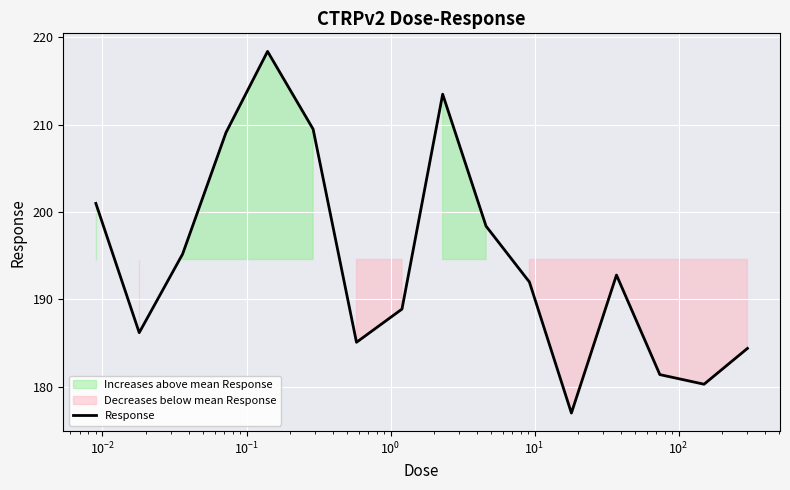

What is the lowest value of the Response series?

177.0